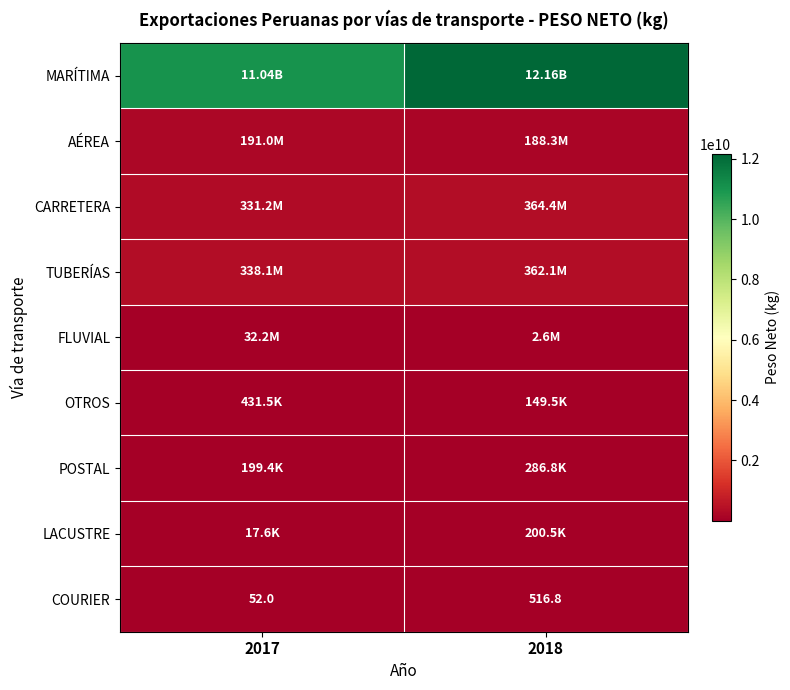

How many series are shown in this chart?

9